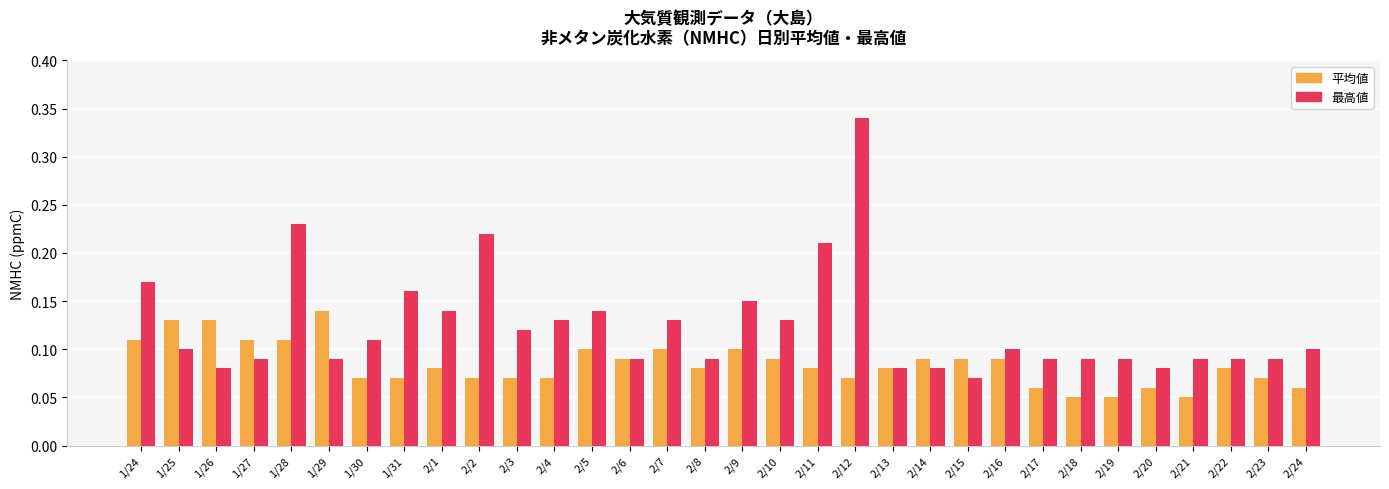

Rank the series by their average value, from lowest to highest.

平均値, 最高値